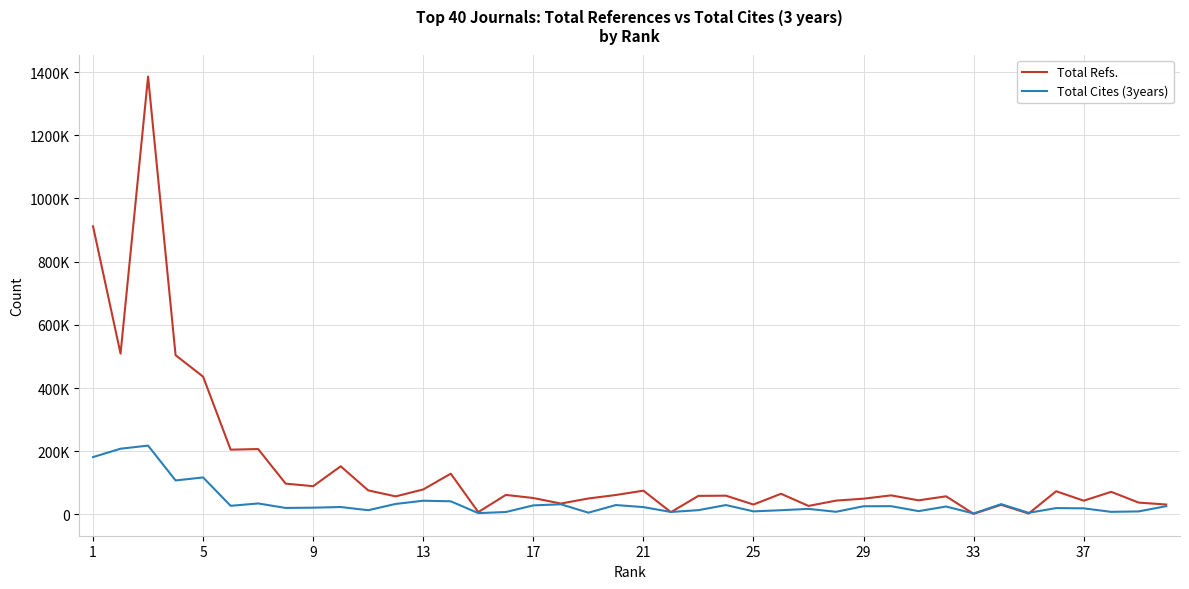

Is this an area chart (filled region under the line)?

No